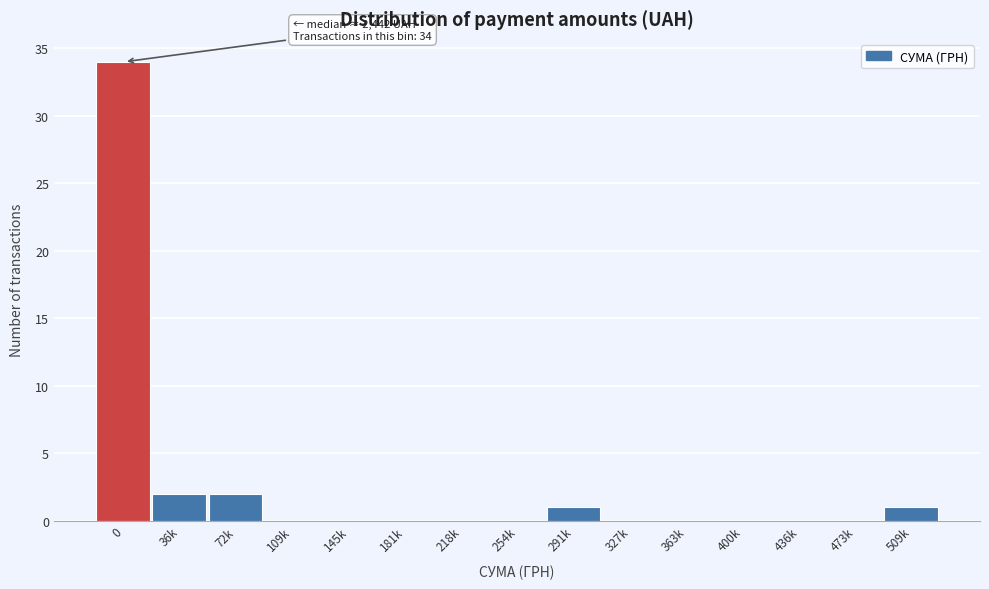

Reading left to right, what are all the values shown in this chart?

0=34	36k=2	72k=2	109k=0	145k=0	181k=0	218k=0	254k=0	291k=1	327k=0	363k=0	400k=0	436k=0	473k=0	509k=1